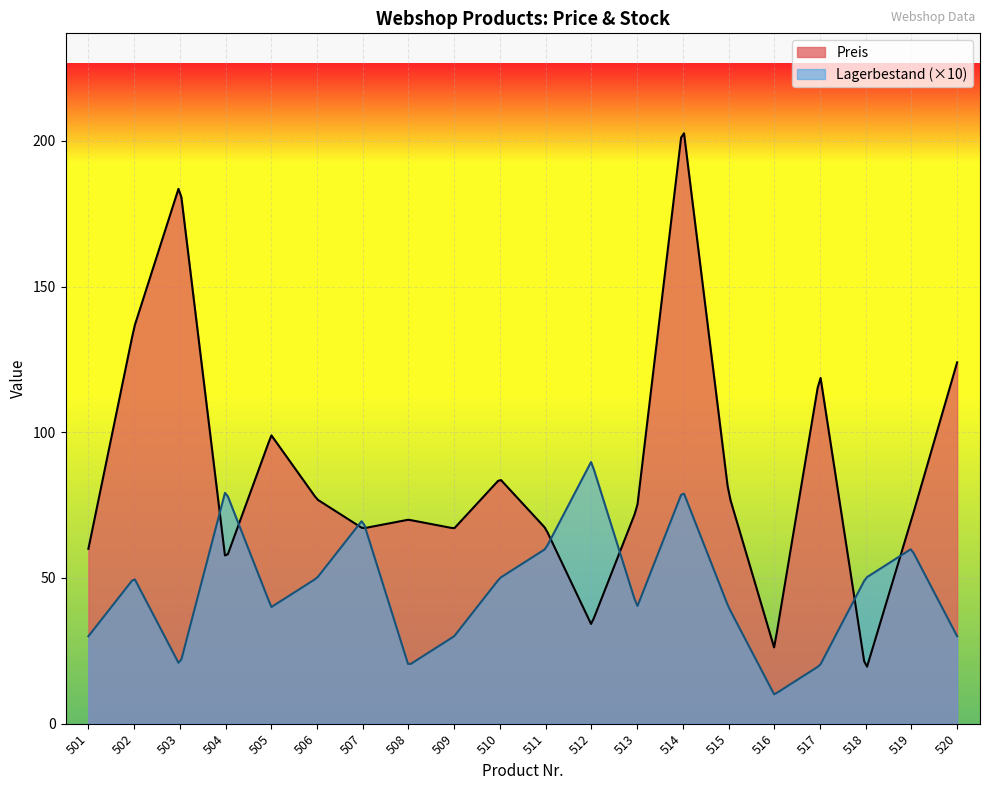

What are all the series names shown in the legend?

Preis, Lagerbestand (×10)